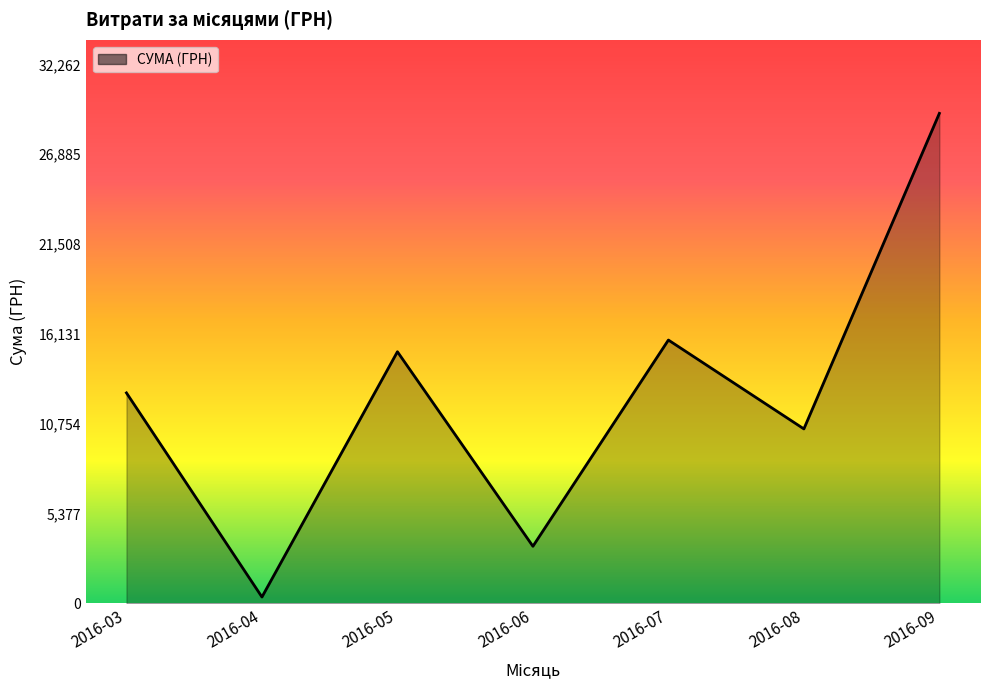

True or false: the data shows 18267.8 at 2016-03.

False